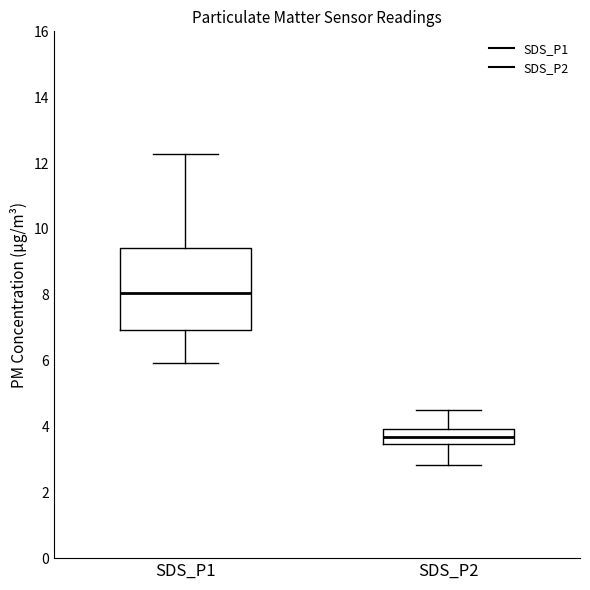

Reading left to right, read every box against the y-axis: the position of its median line, the range the box covers, and the ends of its whiskers. The values are not printed on the chart, so give them approximately, as read against the axis.

SDS_P1: median 8.0, box 7.0 to 9.4, whiskers 6.0 to 12.2
SDS_P2: median 3.6, box 3.4 to 4.0, whiskers 2.8 to 4.6